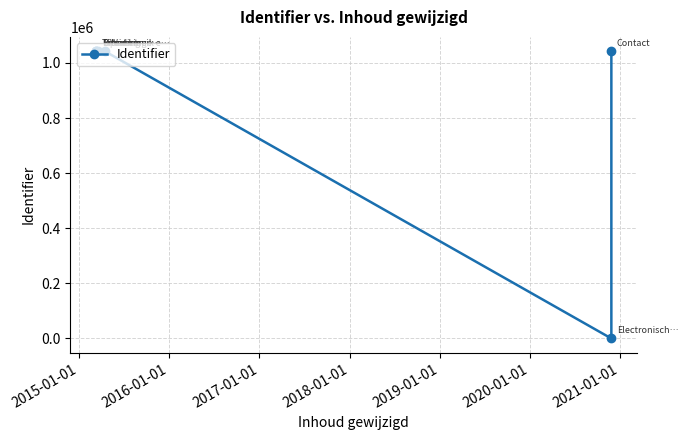

What is the greatest value displayed?

1042369